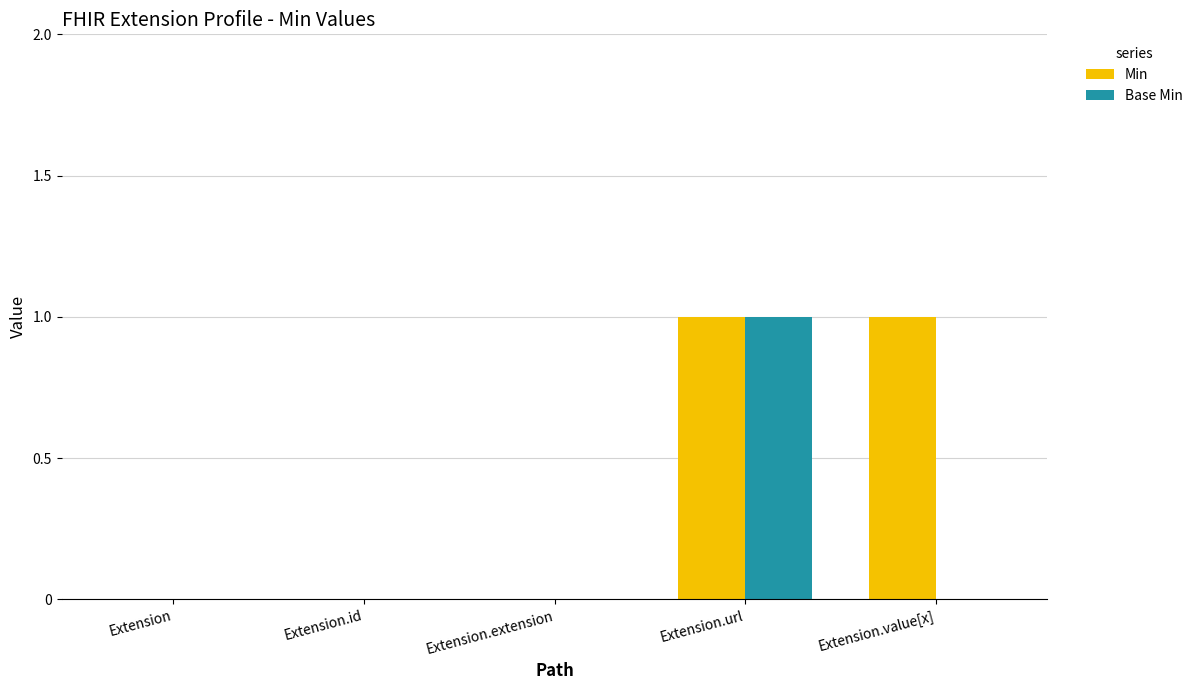

What is the sum of all Min values?

2